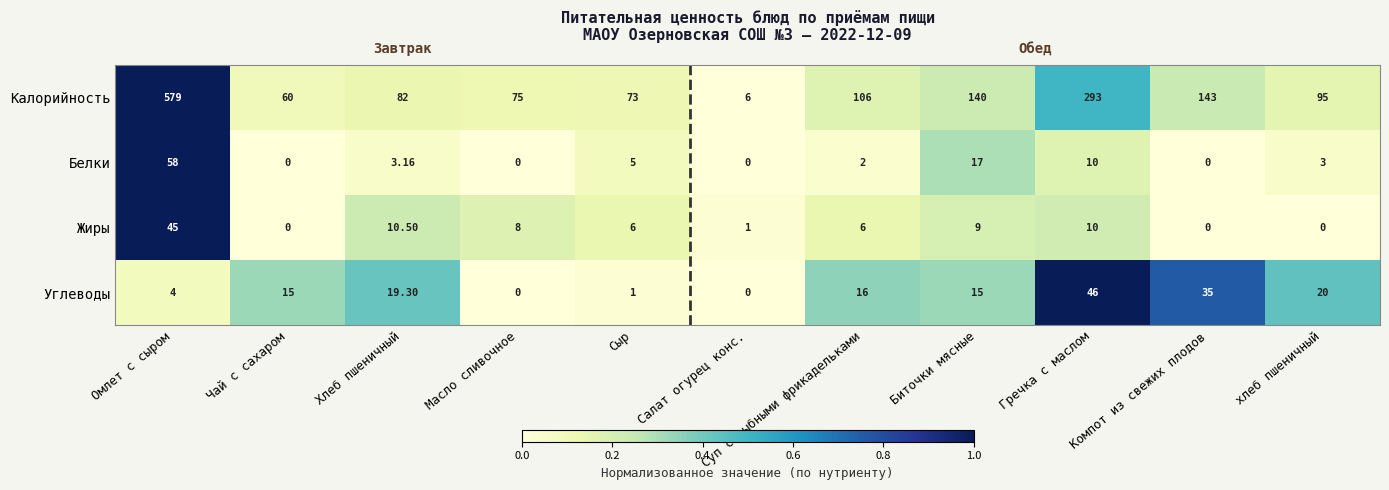

How many categories are shown in the chart?

11